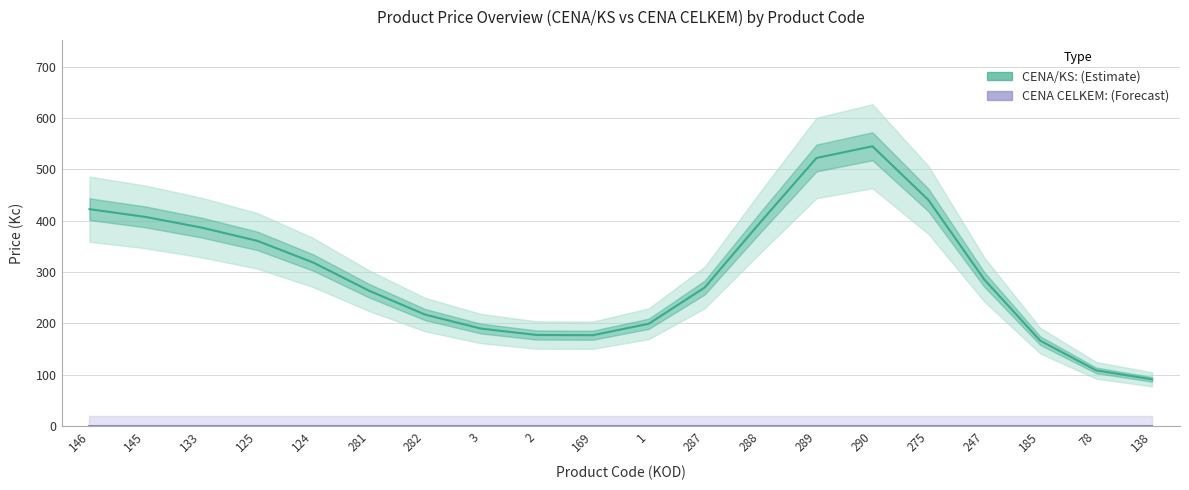

What is the difference between the CENA/KS: values at 1 and 146?

223.0